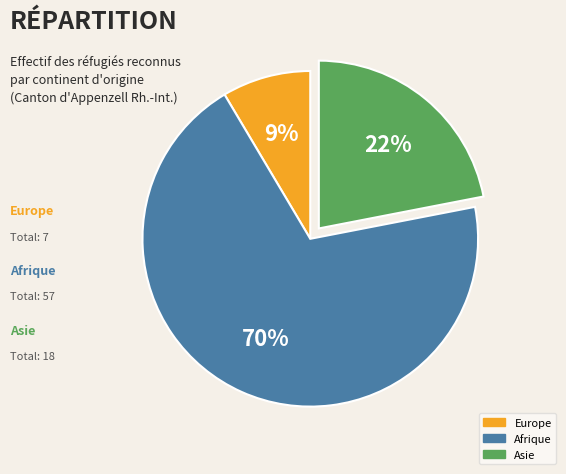

Which slice is the largest?

Afrique